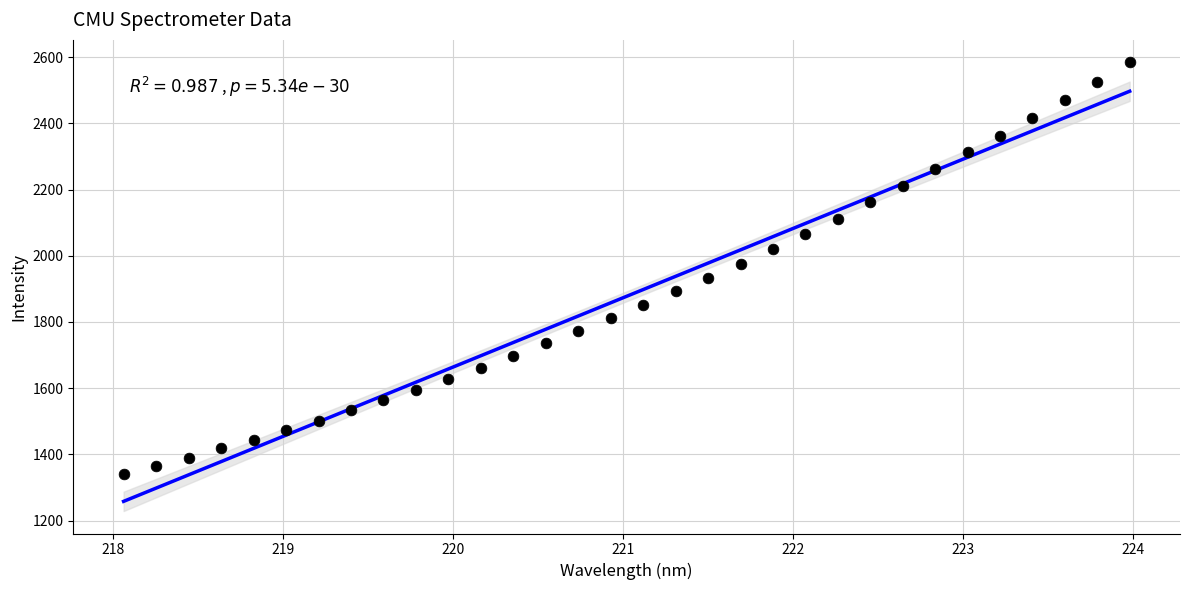

What is the range of X values (max minus min)?

5.9